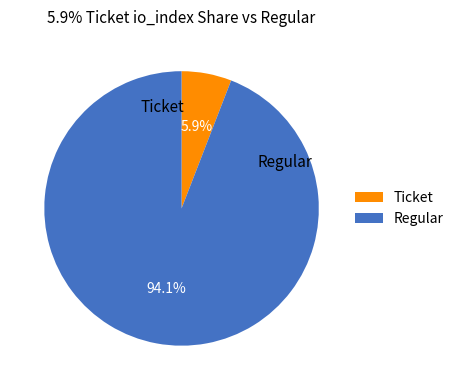

Which slice is the smallest?

Ticket